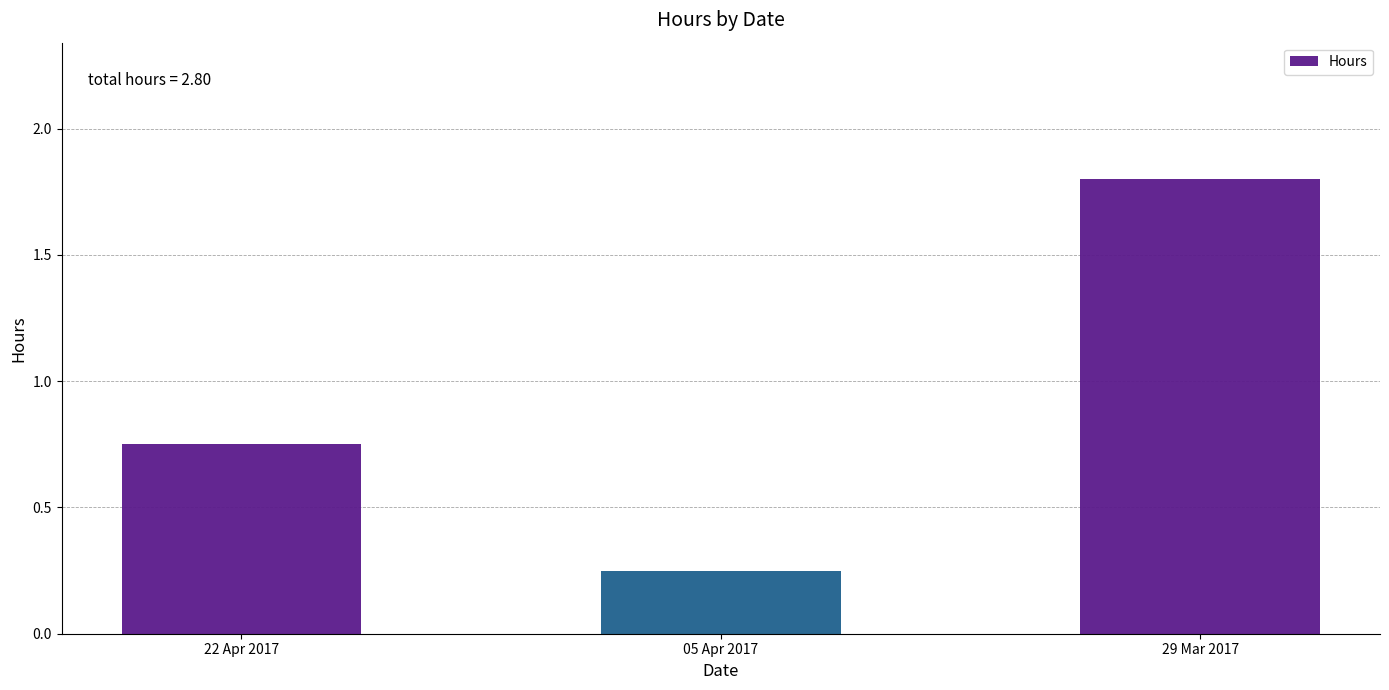

Which category has the highest value across all series?

29 Mar 2017